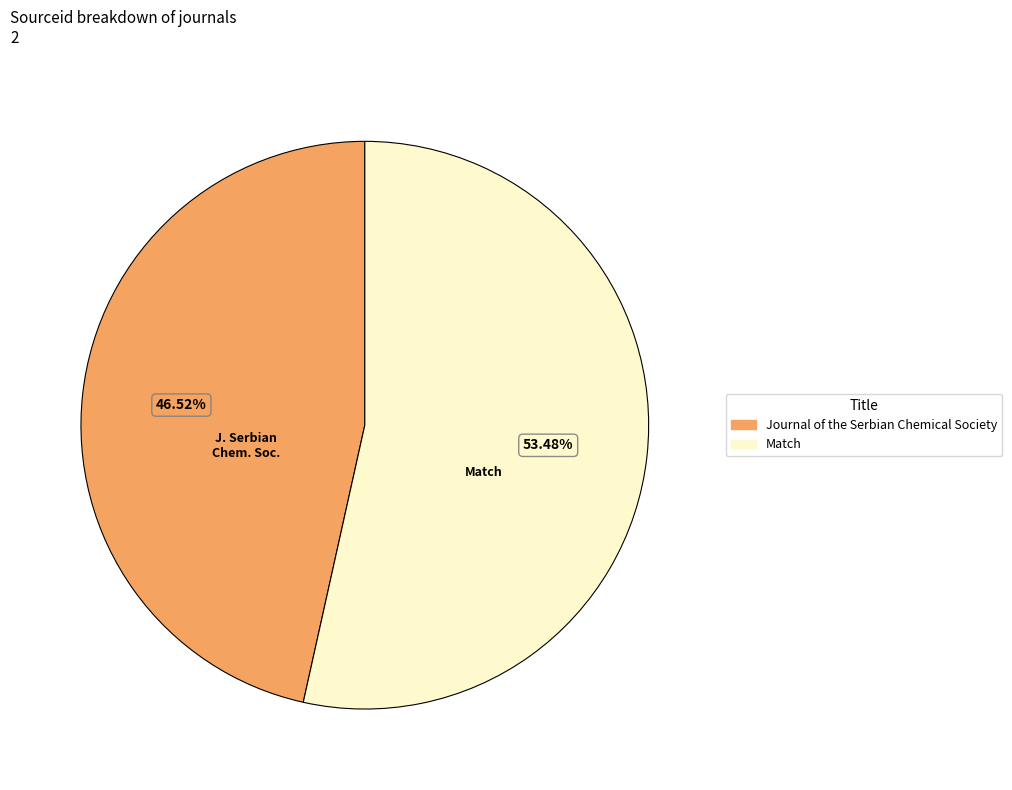

Rank the categories by value from lowest to highest.

Journal of the Serbian Chemical Society, Match